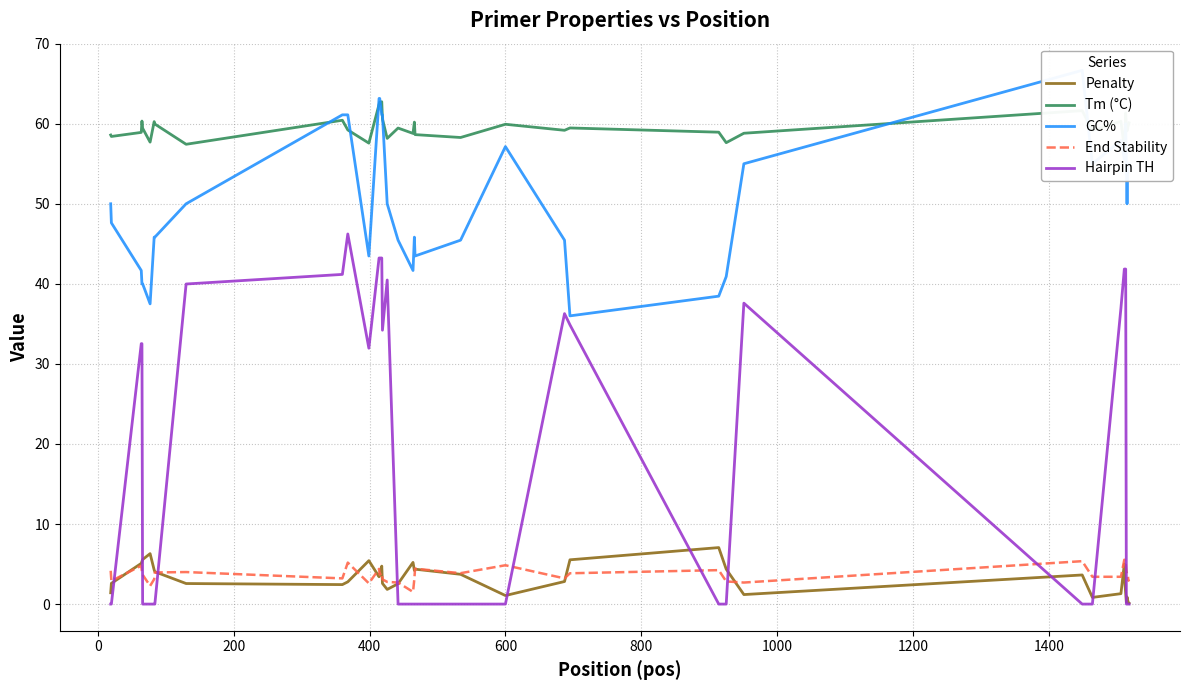

Which series ends up on top after the final intersection of Hairpin TH and Penalty?

Penalty